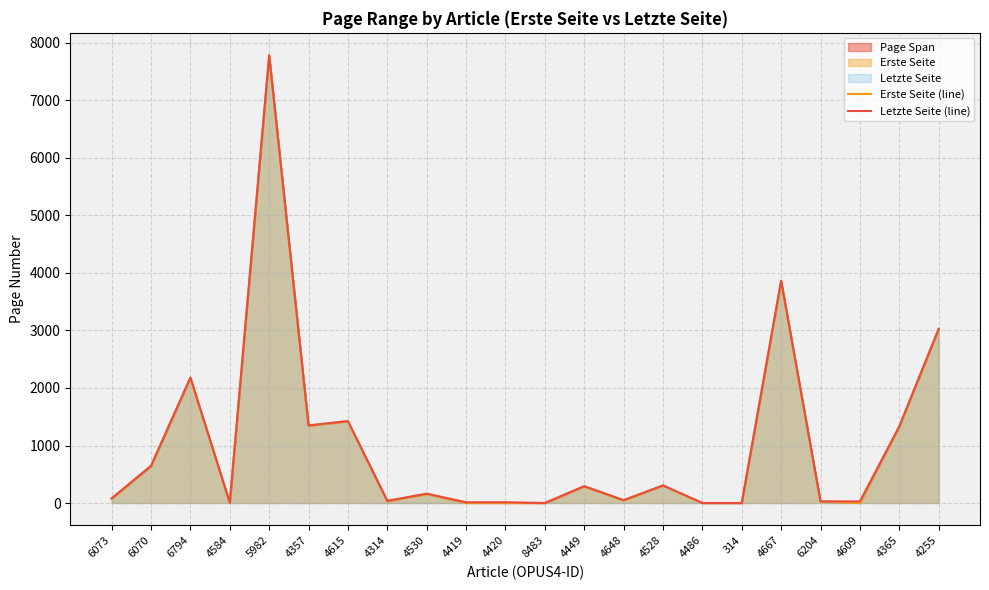

How many values in the Erste Seite (line) series exceed 156?

10